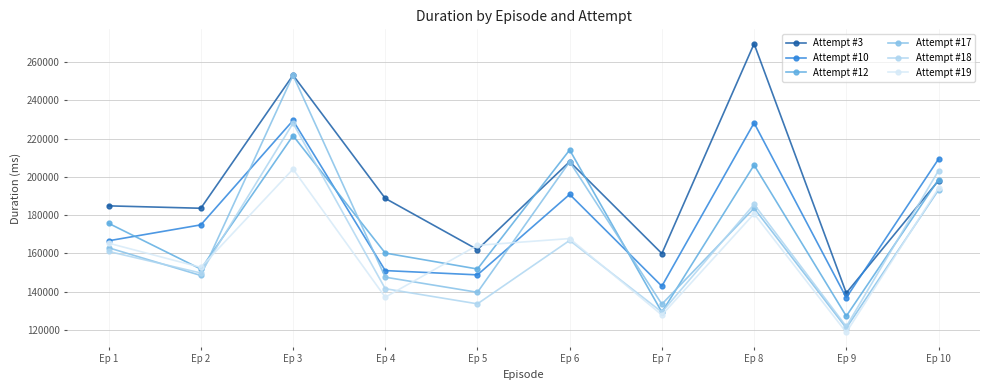

Between which two adjacent categories do Attempt #3 and Attempt #18 first intersect?

Ep 9 and Ep 10